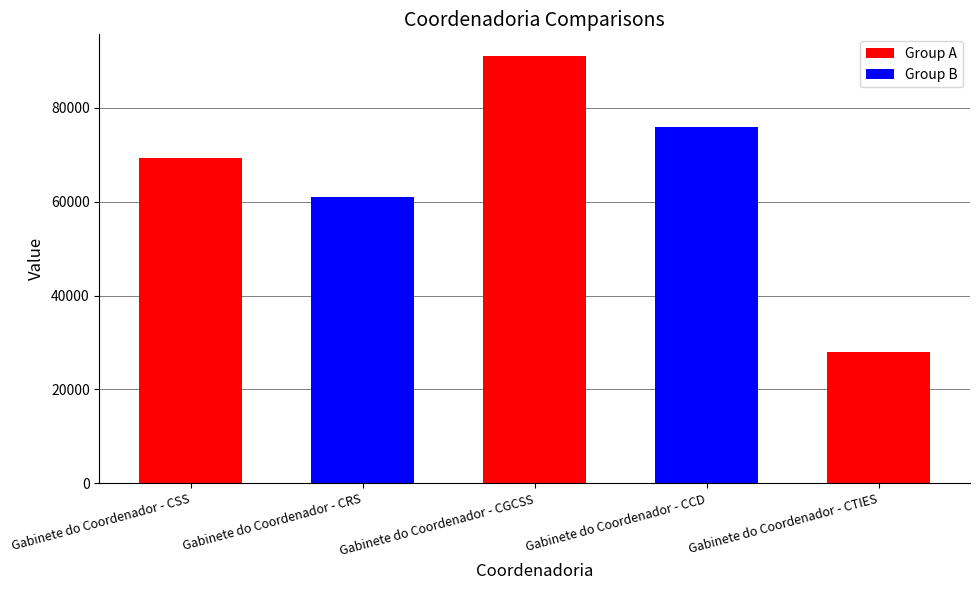

Rank the categories by value from lowest to highest.

Gabinete do Coordenador - CTIES, Gabinete do Coordenador - CRS, Gabinete do Coordenador - CSS, Gabinete do Coordenador - CCD, Gabinete do Coordenador - CGCSS